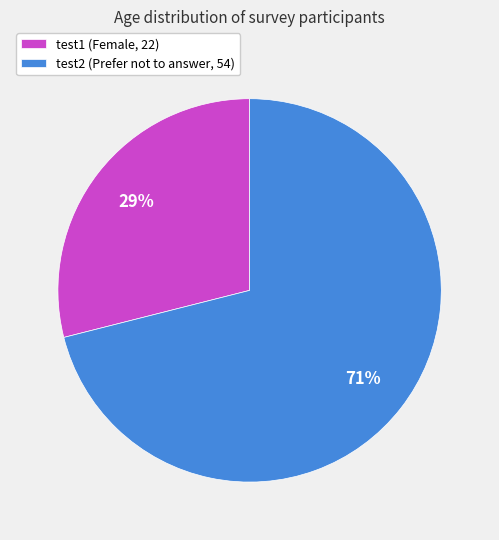

What is the smallest slice in the pie chart?

test1 (Female, 22)